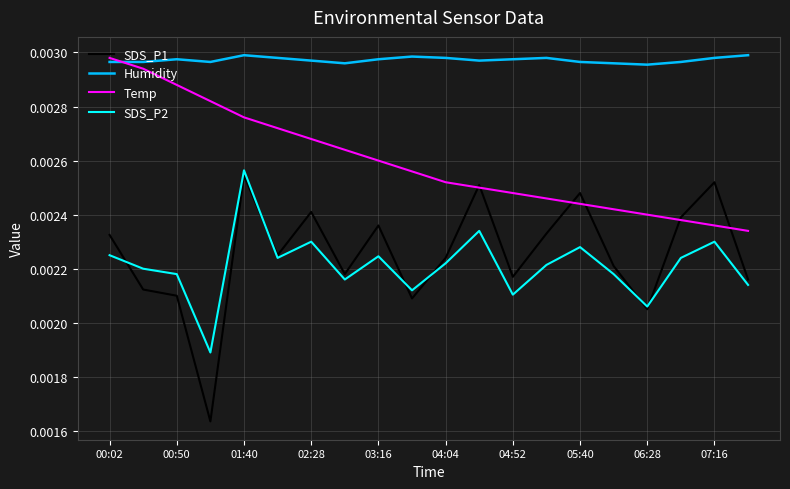

How many interior local peaks does the SDS_P2 series have?

6